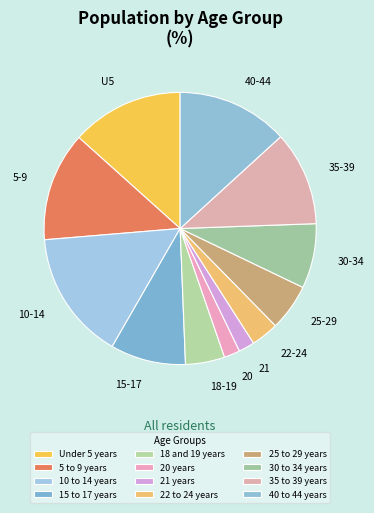

How many slices are in this pie chart?

12